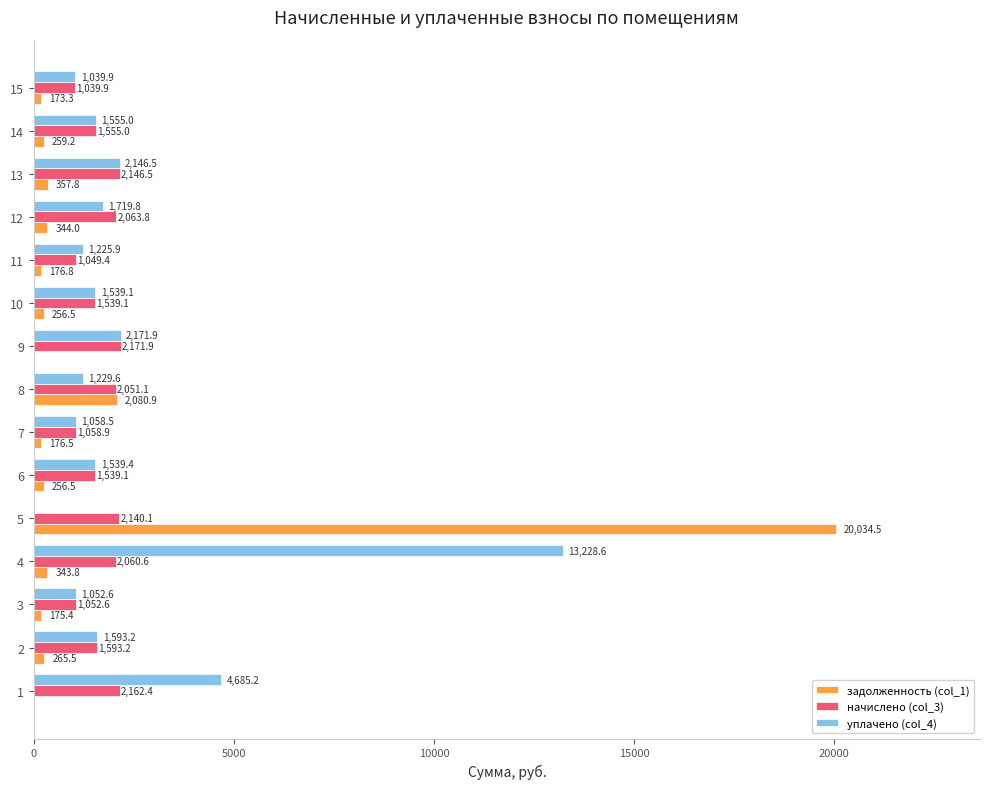

What is the approximate value of уплачено (col_4) at 10?

1539.1